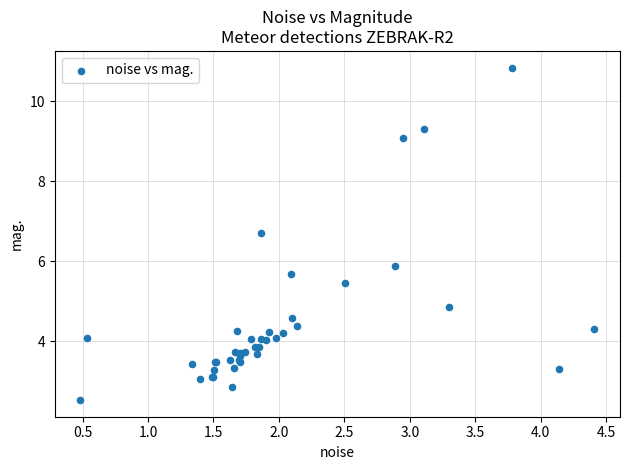

What Y value in the scatter plot is closest to 6?

5.9